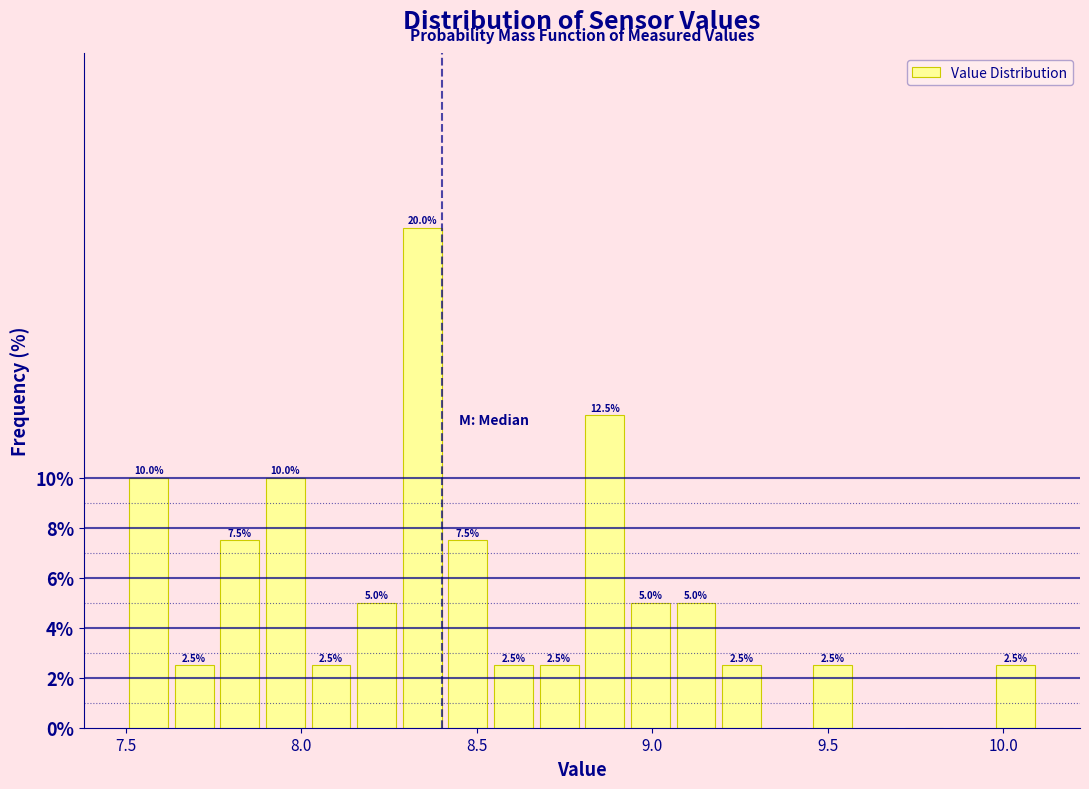

Around what value on the x-axis is the tallest bar? Give the approximate position of its centre, as read against the axis.

8.35